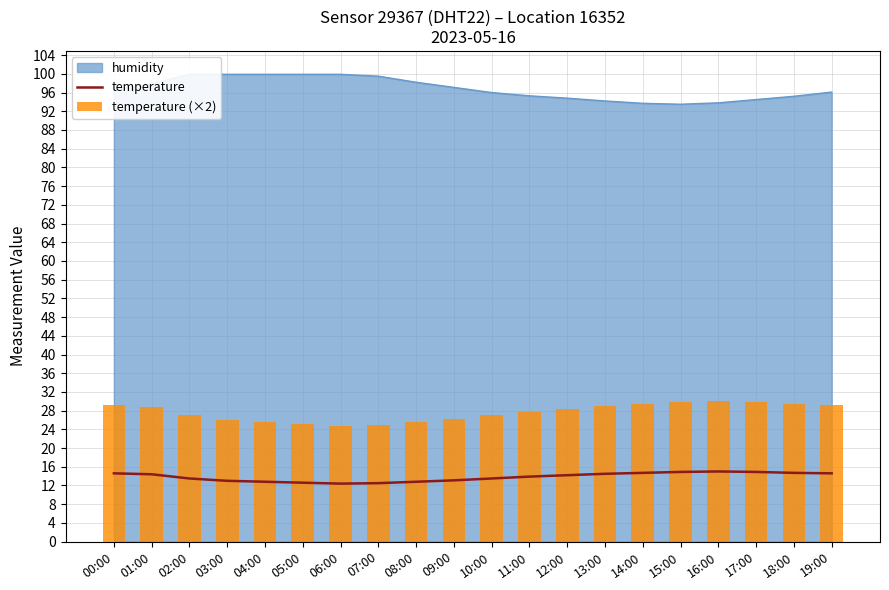

What is the label of the 15th bar from the right?

05:00